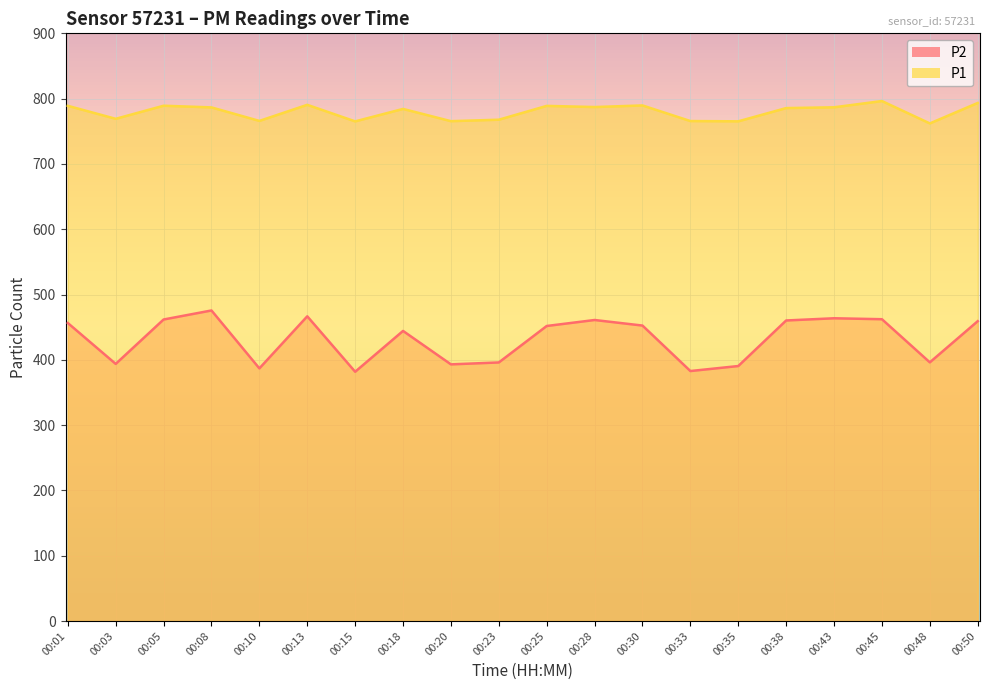

How many values in the P2 series are below 452?

10